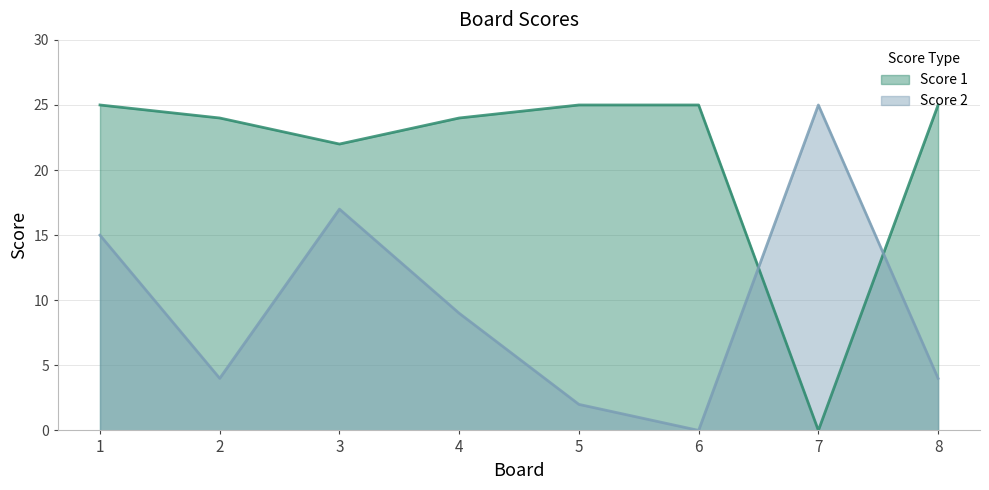

What is the spread (max minus min) of values at 1?

10